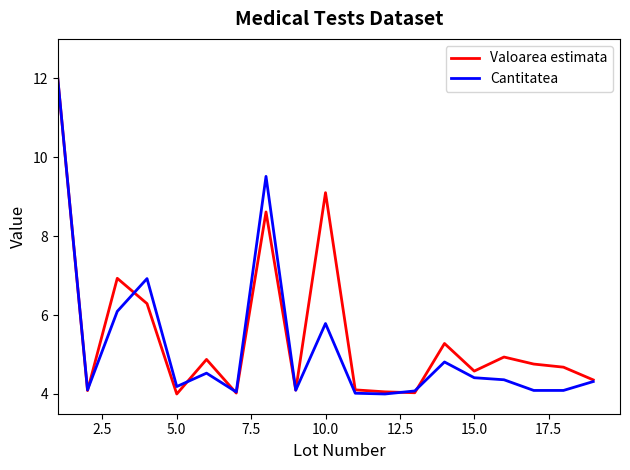

What is the maximum value for Valoarea estimata?

12.0